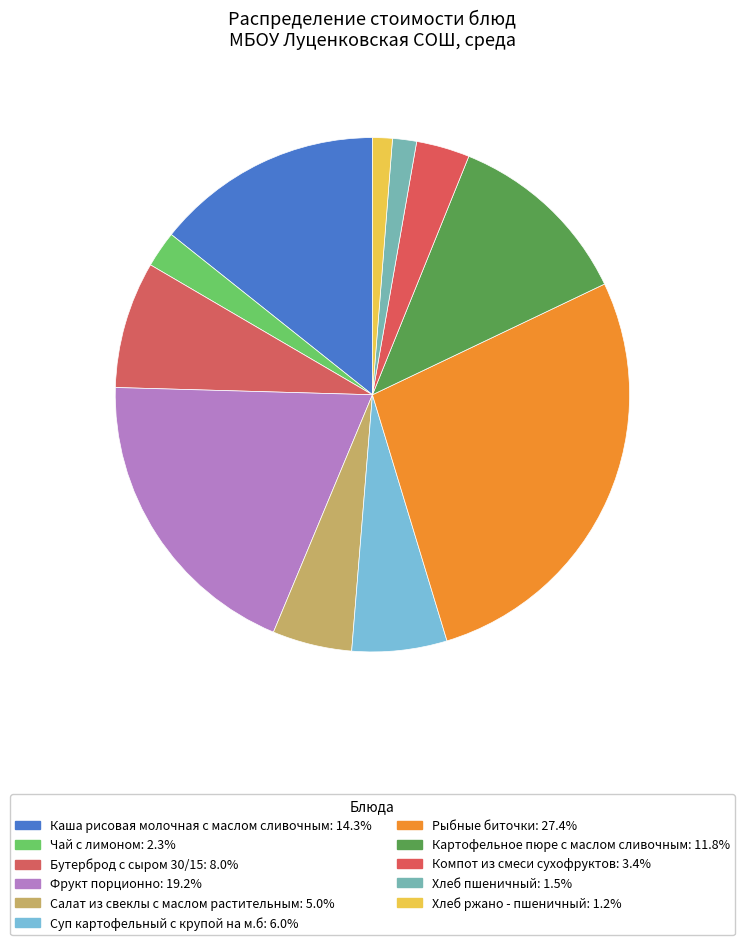

To the nearest percent, what is the combined percentage of Компот из смеси сухофруктов and Бутерброд с сыром 30/15?

11%